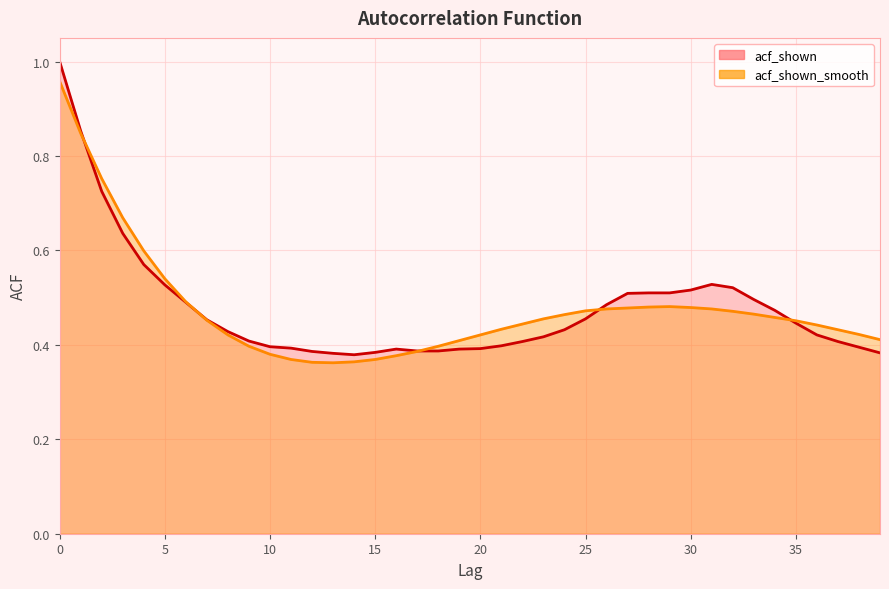

At 4, list the series in order from largest to smallest.

acf_shown_smooth, acf_shown